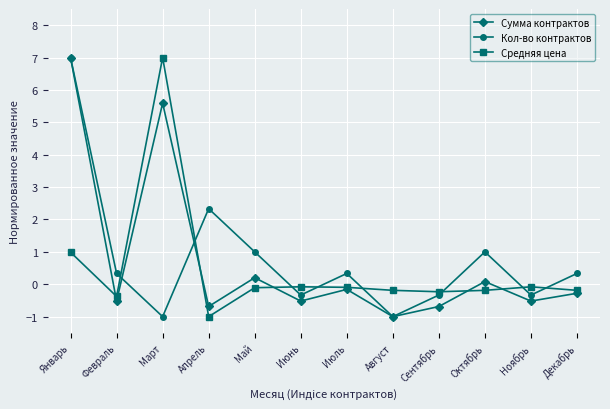

Between Апрель and Декабрь, which series saw the biggest shift?

Кол-во контрактов